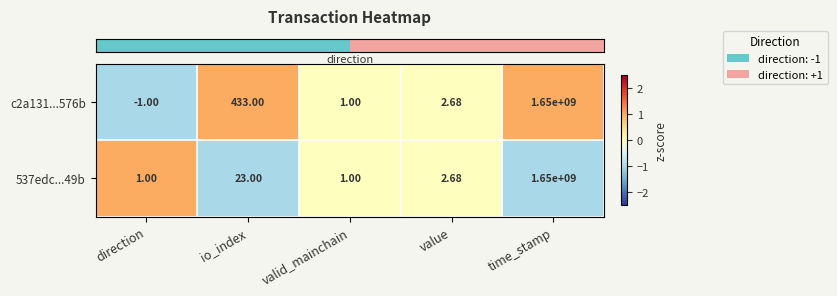

Rank the series by their average value, from highest to lowest.

c2a131...576b, 537edc...49b